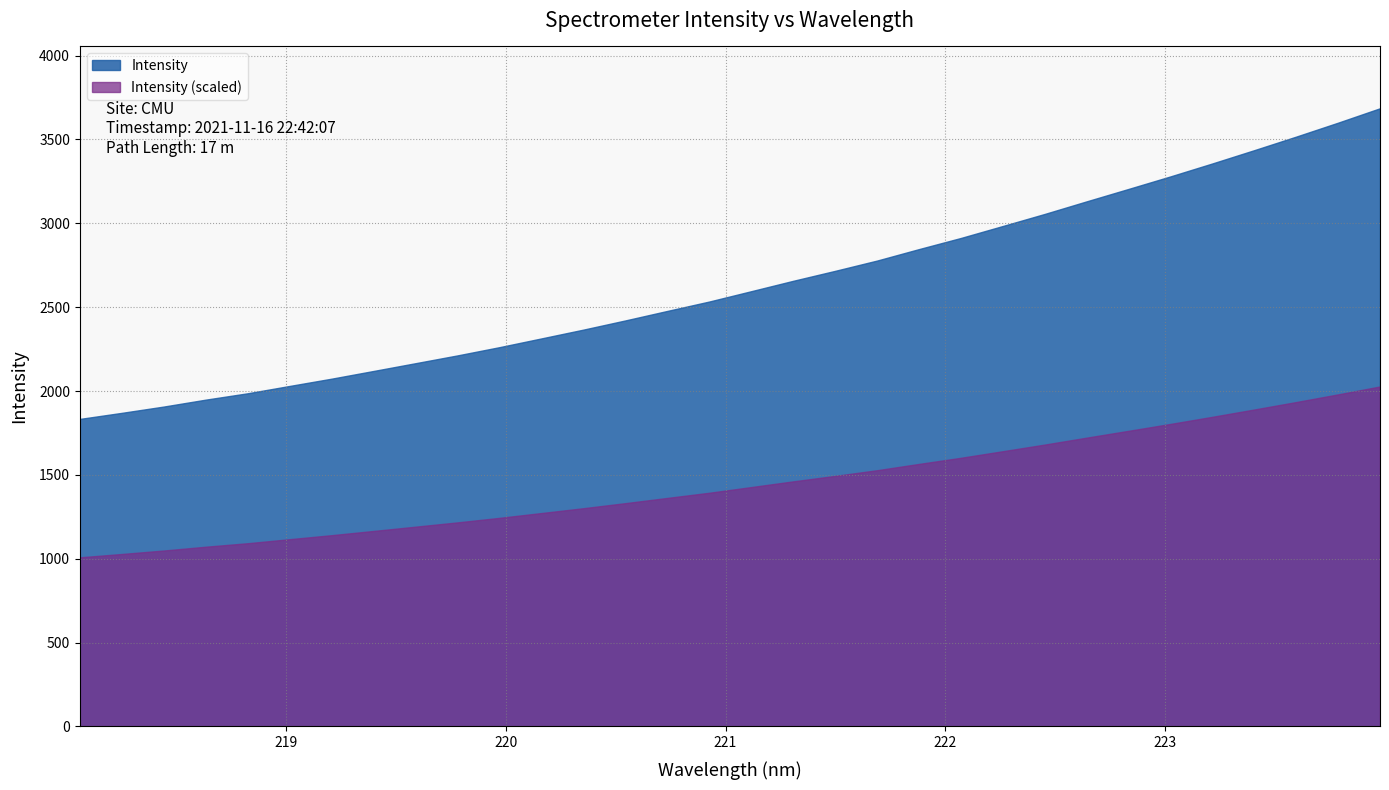

Rank the categories by value from highest to lowest.

223.9802, 223.7895, 223.5987, 223.408, 223.2172, 223.0264, 222.8355, 222.6447, 222.4538, 222.263, 222.0721, 221.8812, 221.6902, 221.4993, 221.3083, 221.1174, 220.9264, 220.7354, 220.5444, 220.3533, 220.1623, 219.9712, 219.7801, 219.589, 219.3979, 219.2067, 219.0156, 218.8244, 218.6332, 218.442, 218.2508, 218.0596